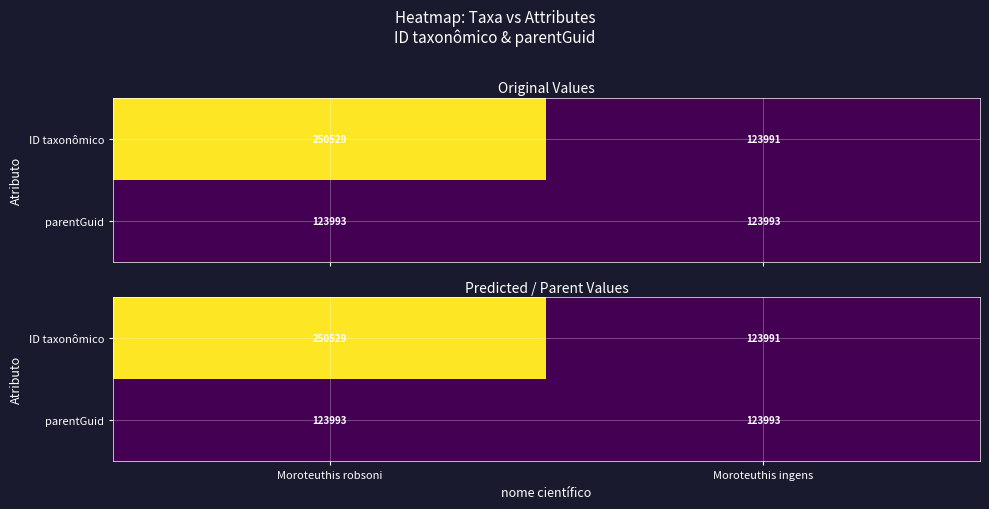

Which series changed the most between Moroteuthis robsoni and Moroteuthis ingens?

ID taxonômico